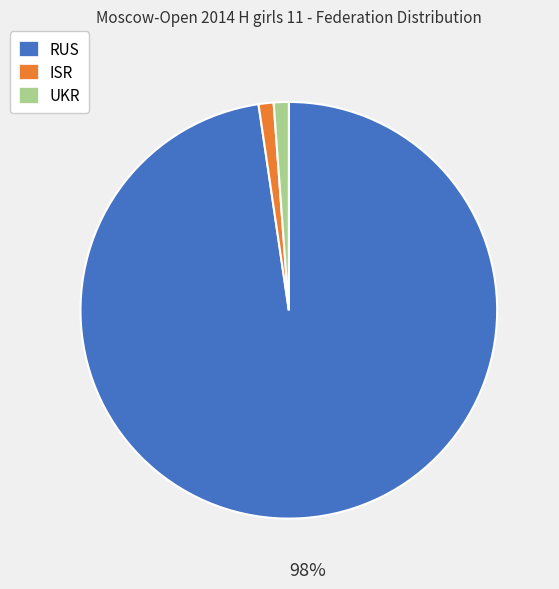

Is there a majority slice in this chart?

Yes